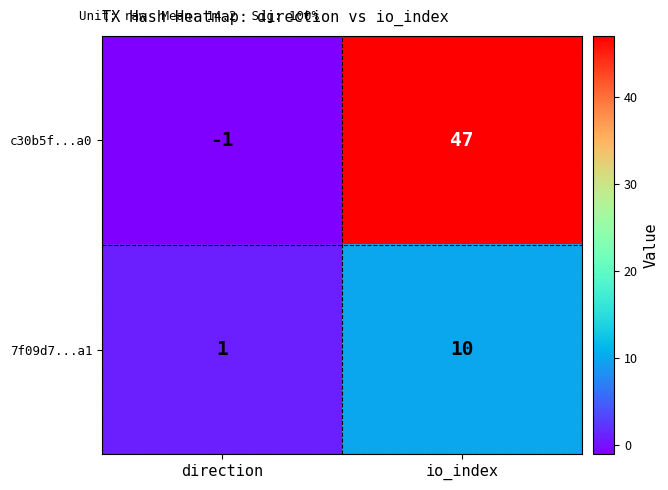

Reading left to right, list all the values displayed in this chart.

c30b5f...a0: -1	47
7f09d7...a1: 1	10